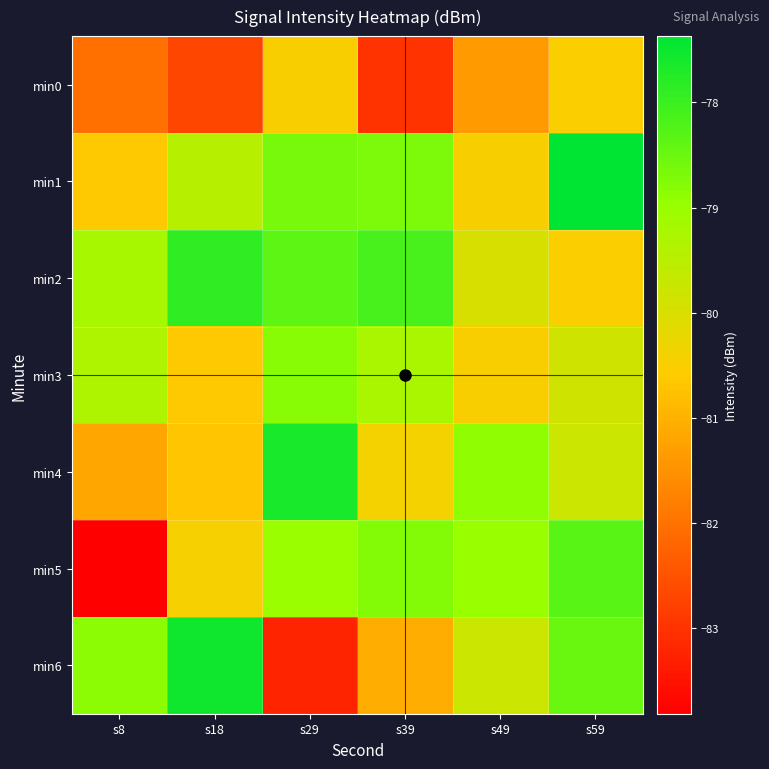

Reading right to left, transcribe all the data shown in this chart.

min0: s59=-80.5	s49=-81.4	s39=-83.0	s29=-80.5	s18=-82.7	s8=-82.0
min1: s59=-77.4	s49=-80.5	s39=-78.7	s29=-78.6	s18=-79.5	s8=-80.6
min2: s59=-80.5	s49=-80.0	s39=-78.1	s29=-78.4	s18=-77.9	s8=-79.2
min3: s59=-79.8	s49=-80.5	s39=-79.2	s29=-78.8	s18=-80.6	s8=-79.3
min4: s59=-79.8	s49=-78.9	s39=-80.4	s29=-77.6	s18=-80.7	s8=-81.2
min5: s59=-78.3	s49=-79.0	s39=-78.8	s29=-79.0	s18=-80.4	s8=-83.8
min6: s59=-78.5	s49=-79.8	s39=-81.0	s29=-83.2	s18=-77.5	s8=-78.8